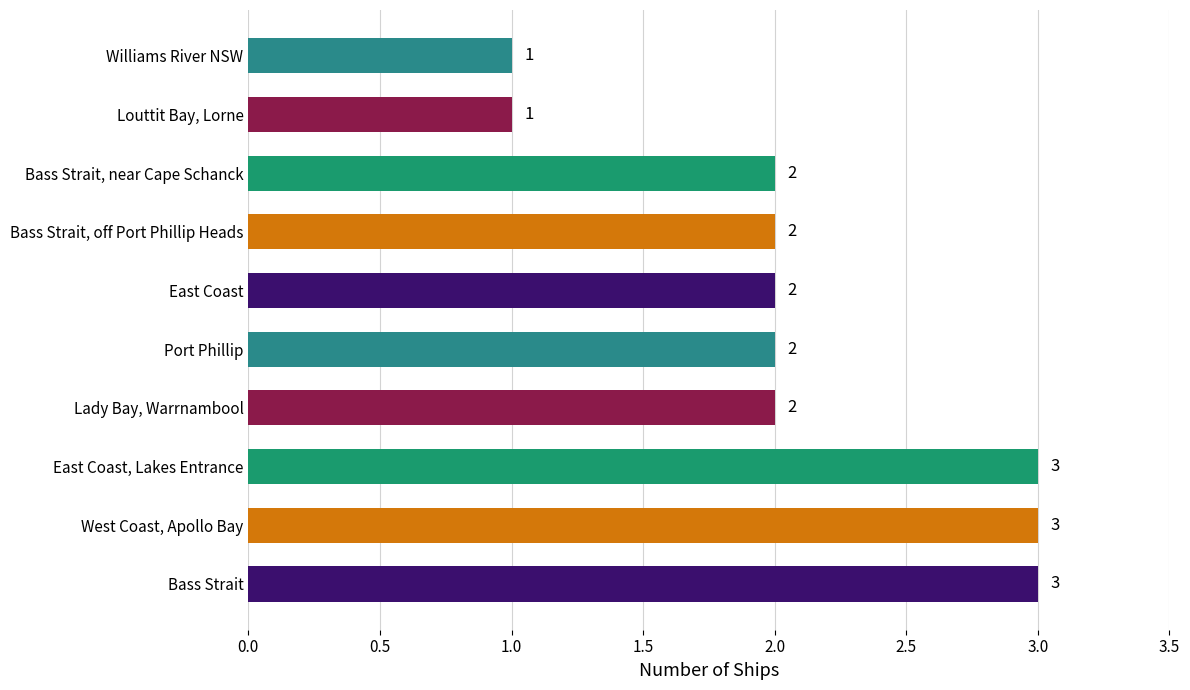

What is the maximum value shown in the chart?

3